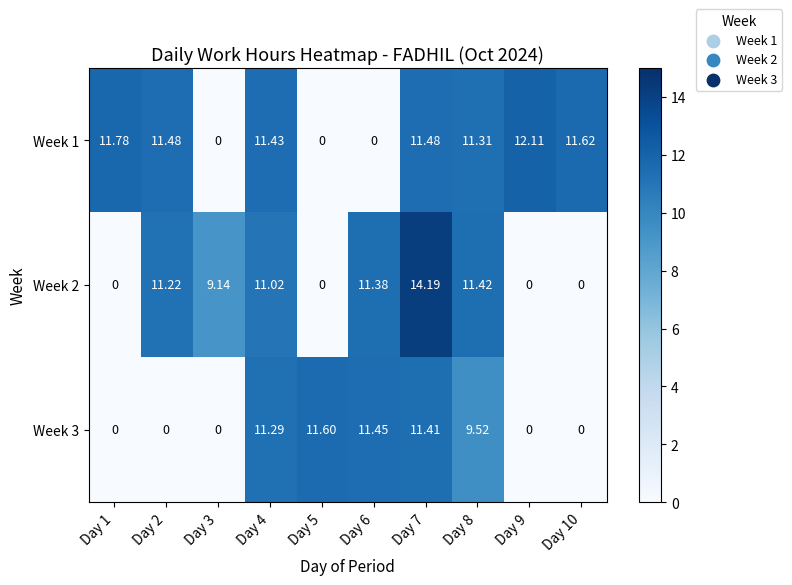

How many values in Week 1 are above zero?

7